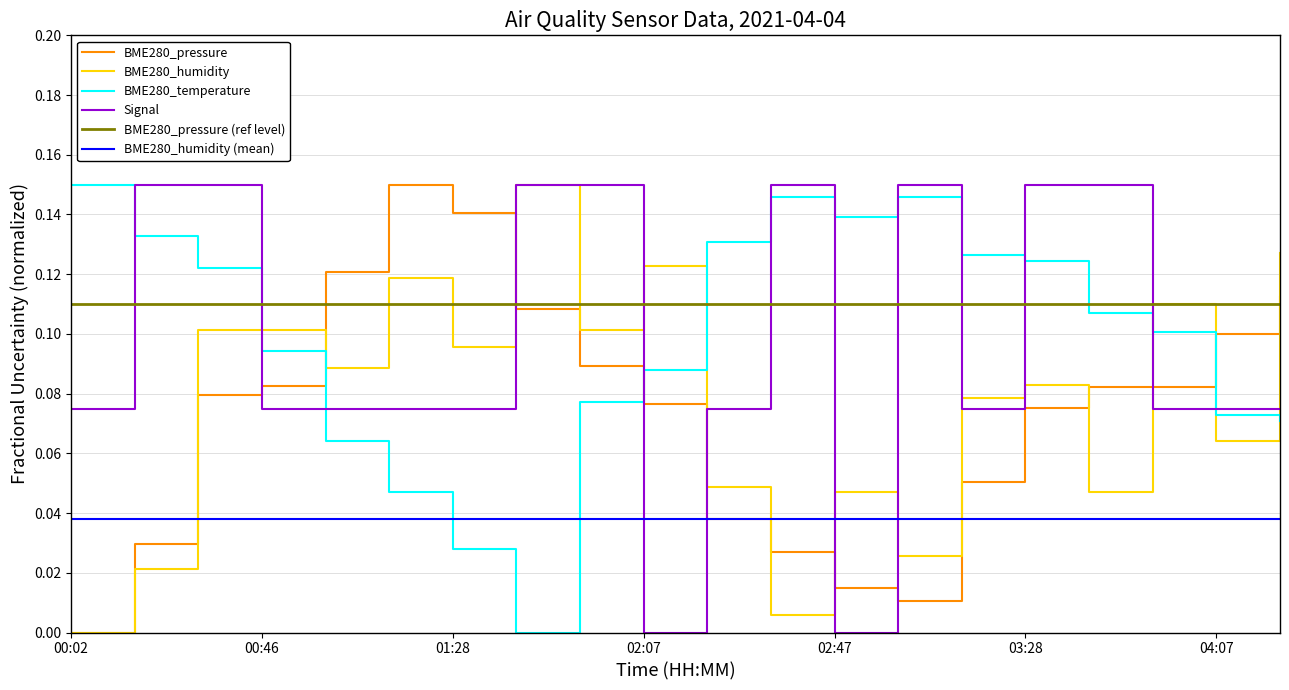

What is the label of the 16th point from the right?

01:01